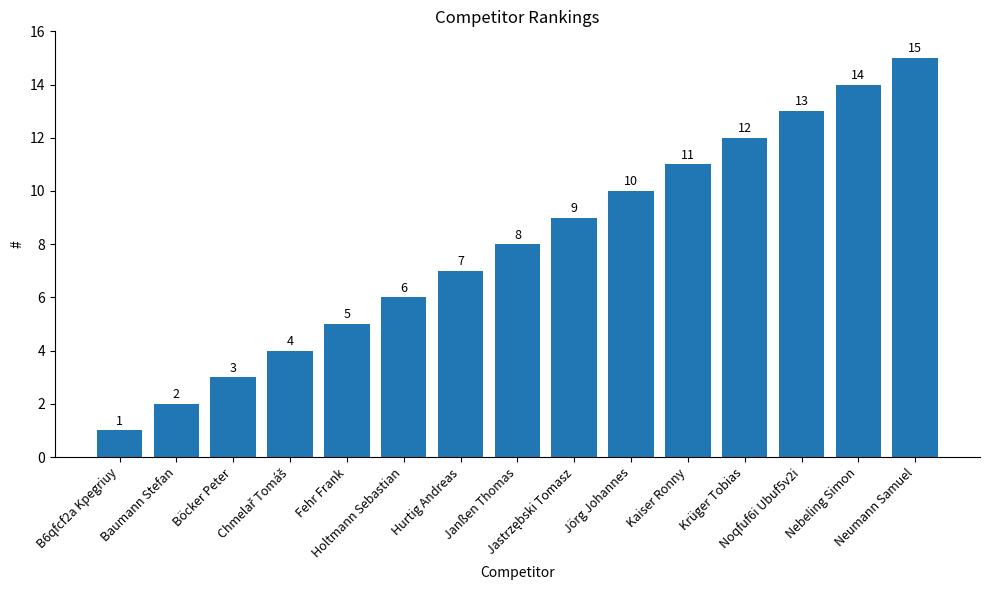

What is the difference between the maximum and minimum values?

14